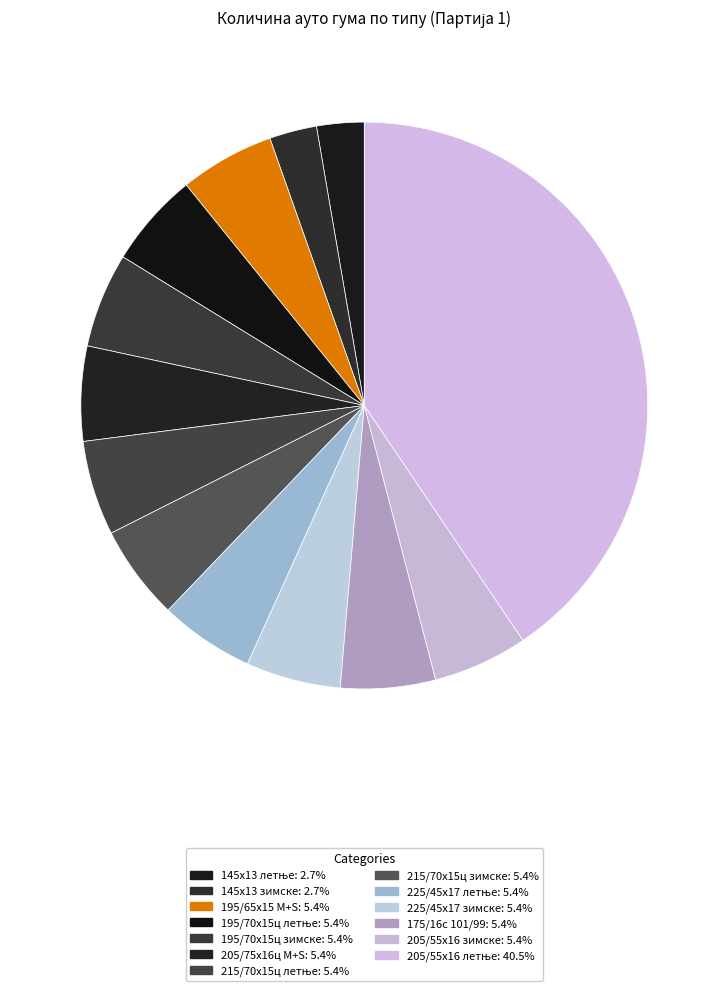

To the nearest percent, what portion does 225/45x17 зимске represent?

5%